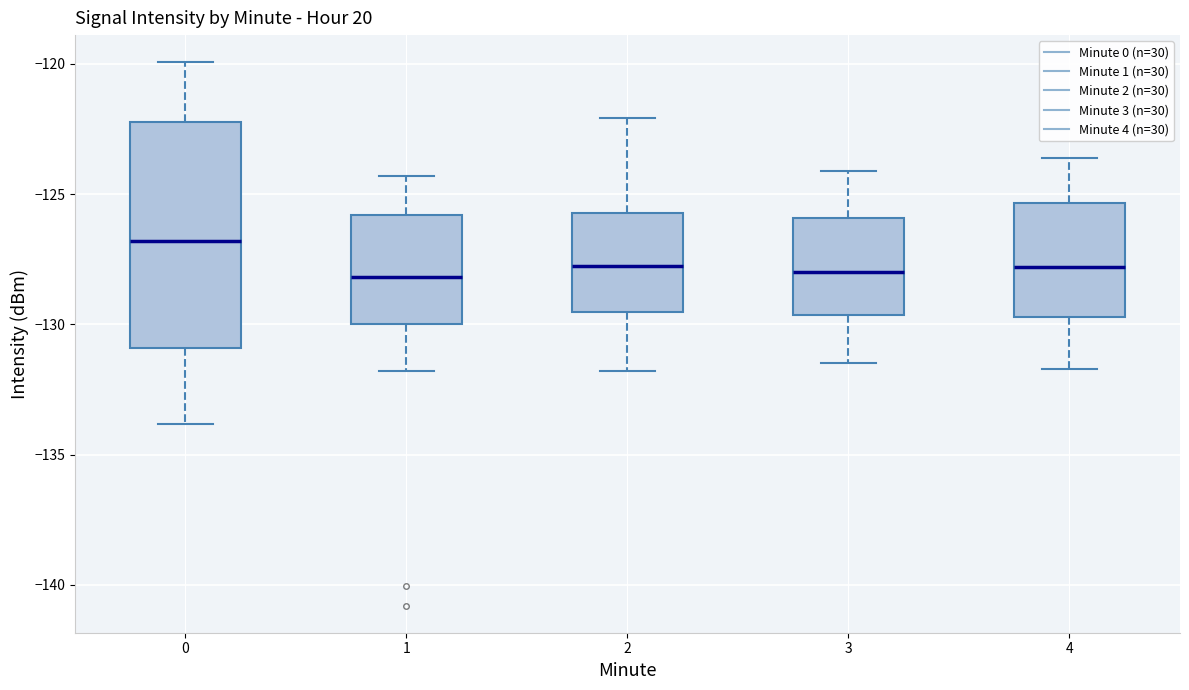

Where does the upper whisker of the box at x = 2 end on the y-axis? The values are not printed on the chart, so give them approximately, as read against the axis.

-122.0